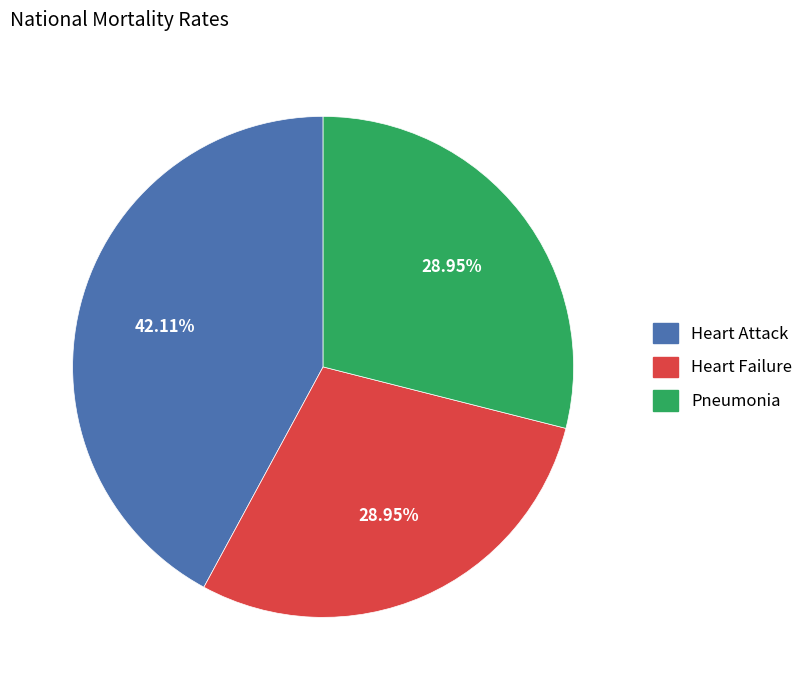

Is Heart Failure the majority of the pie?

No